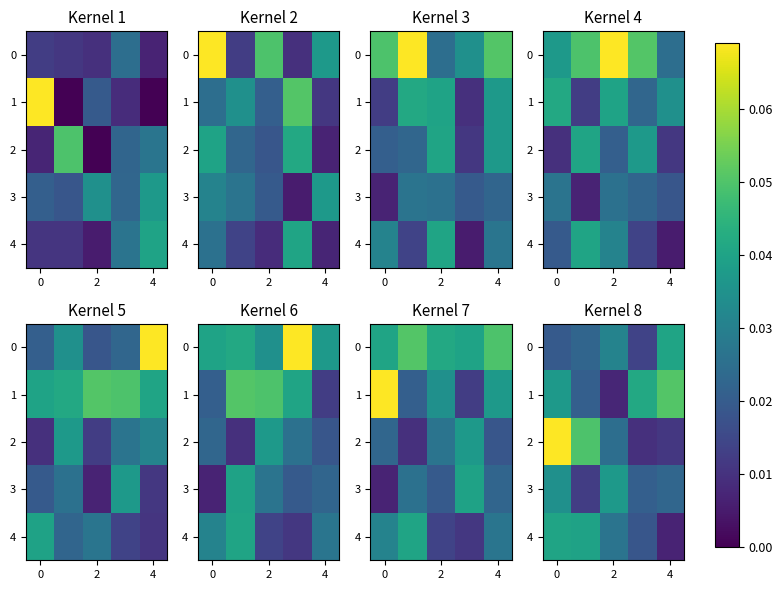

How many series are shown in this chart?

5